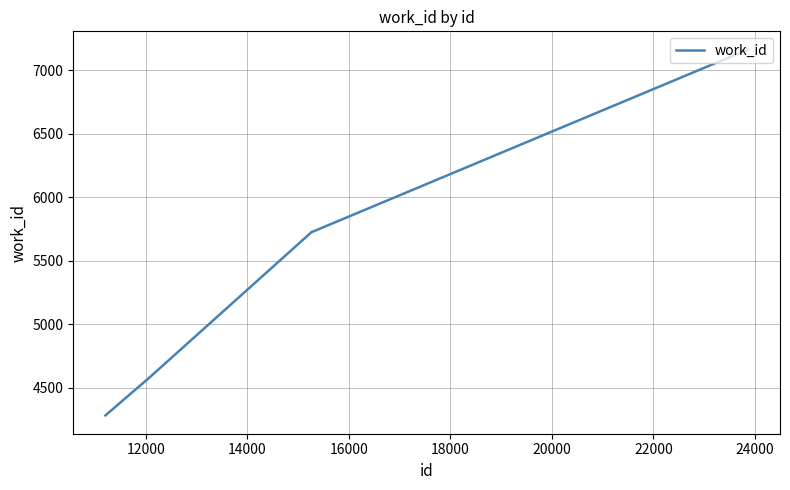

What is the smallest value displayed?

4284